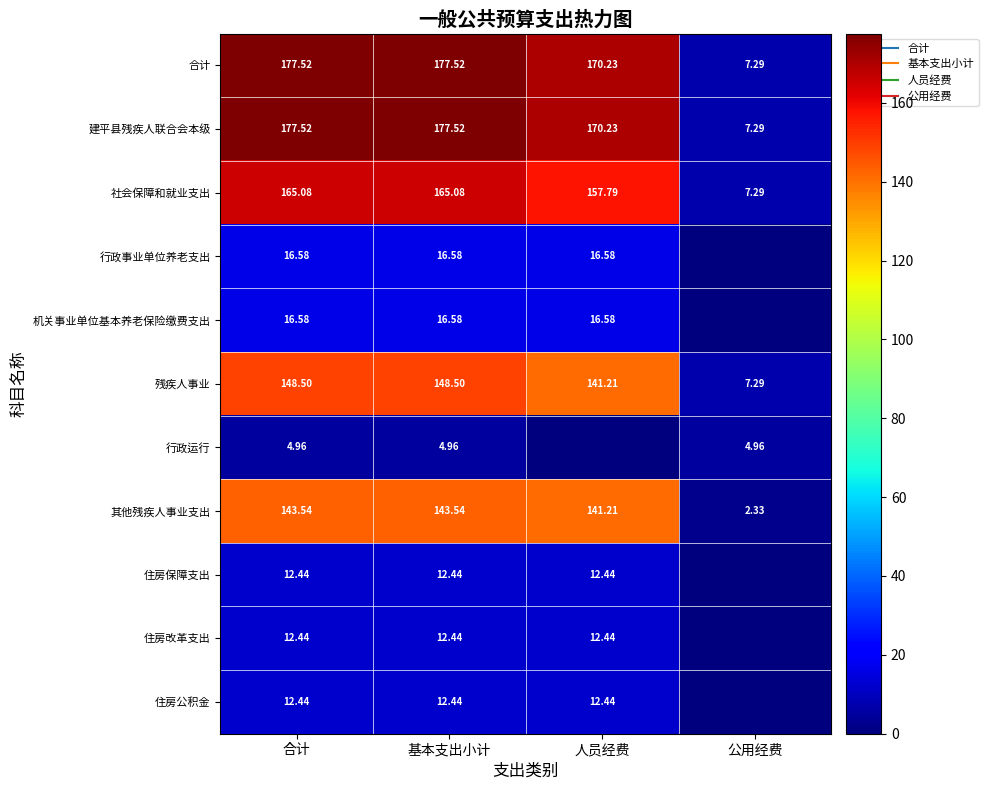

What is the difference between the maximum and minimum values in the 行政运行 series?

5.0